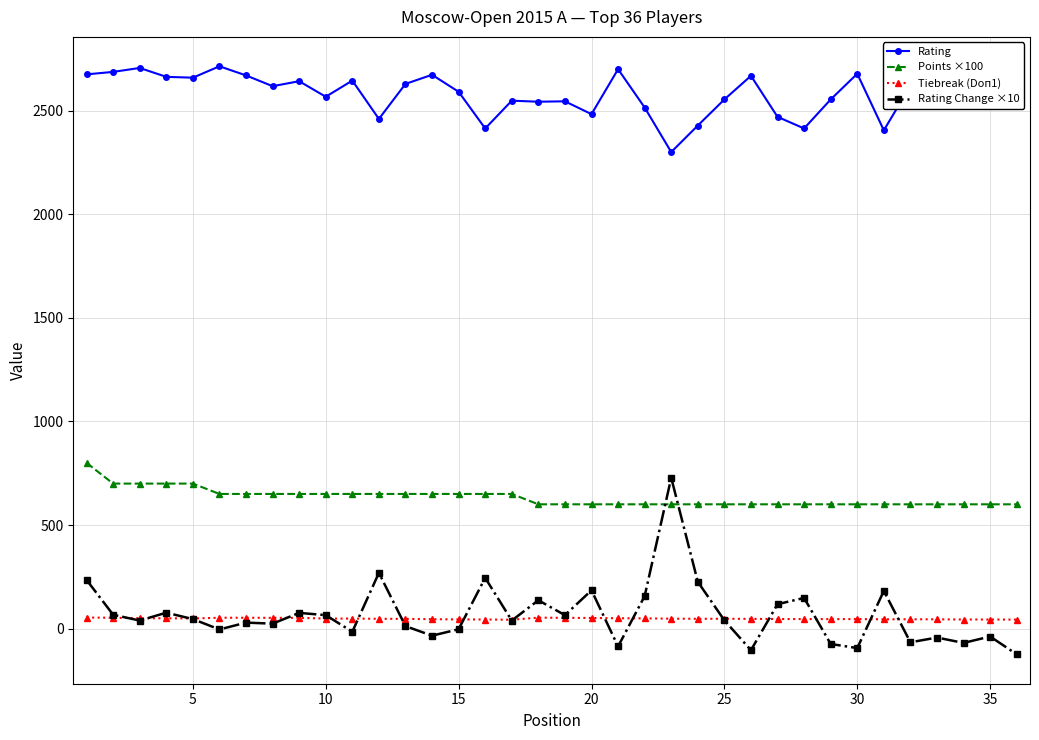

True or false: Tiebreak (Doп1) has more than 0 points higher than both neighbors.

True